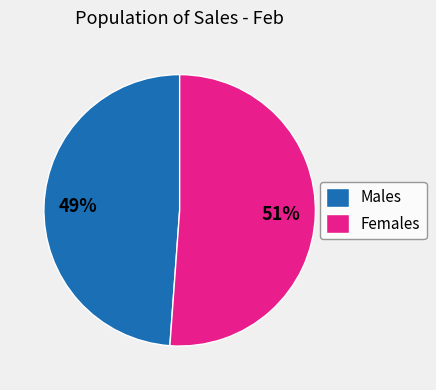

What is the largest slice in the pie chart?

Females